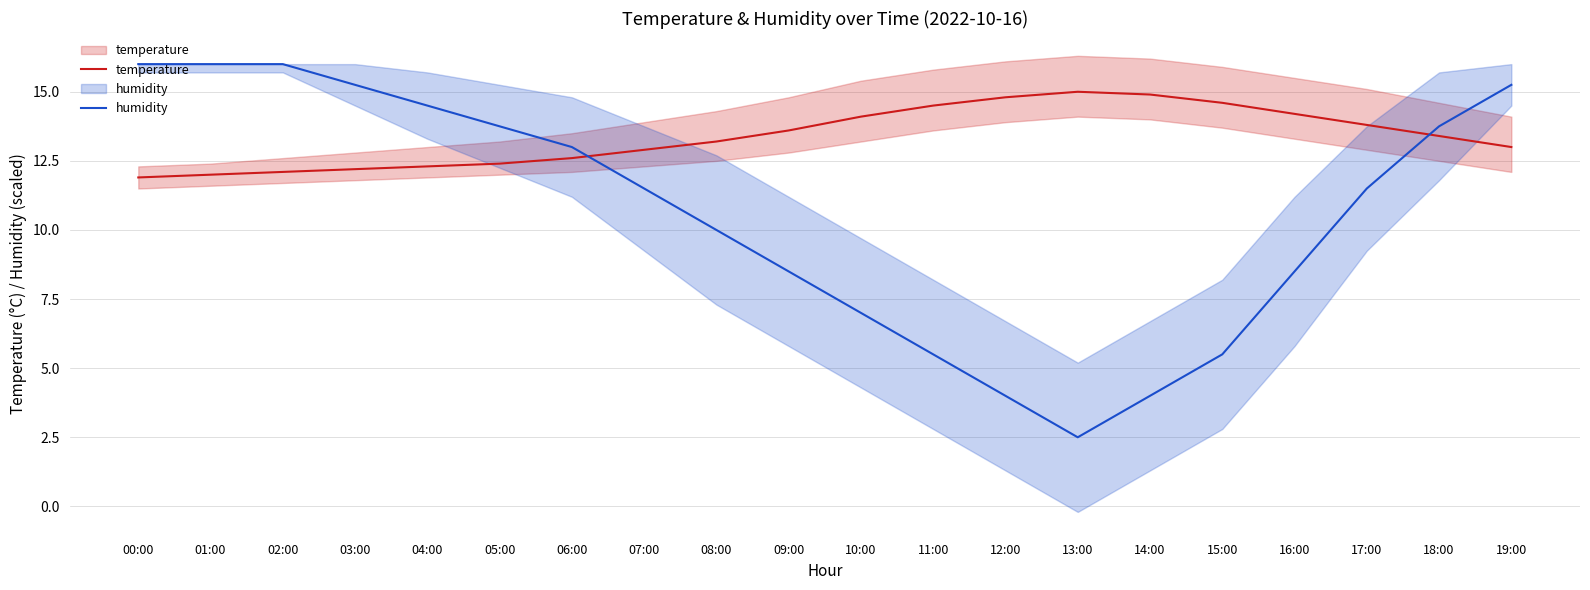

At which label is humidity closest to 9?

09:00